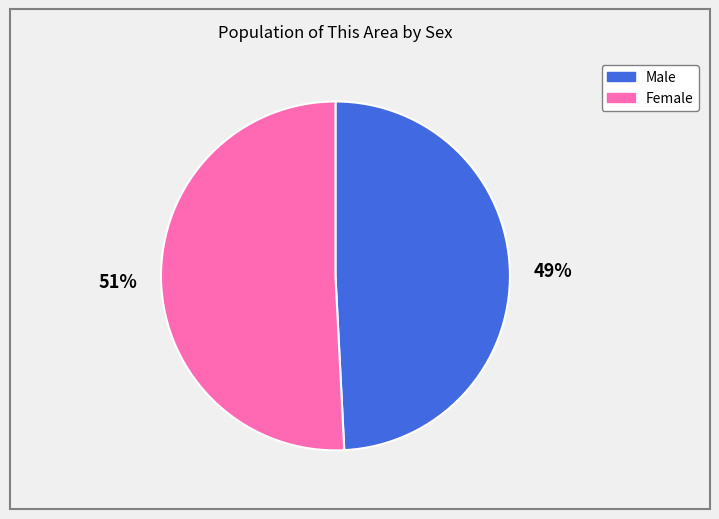

To the nearest percent, what is the average slice percentage?

50%